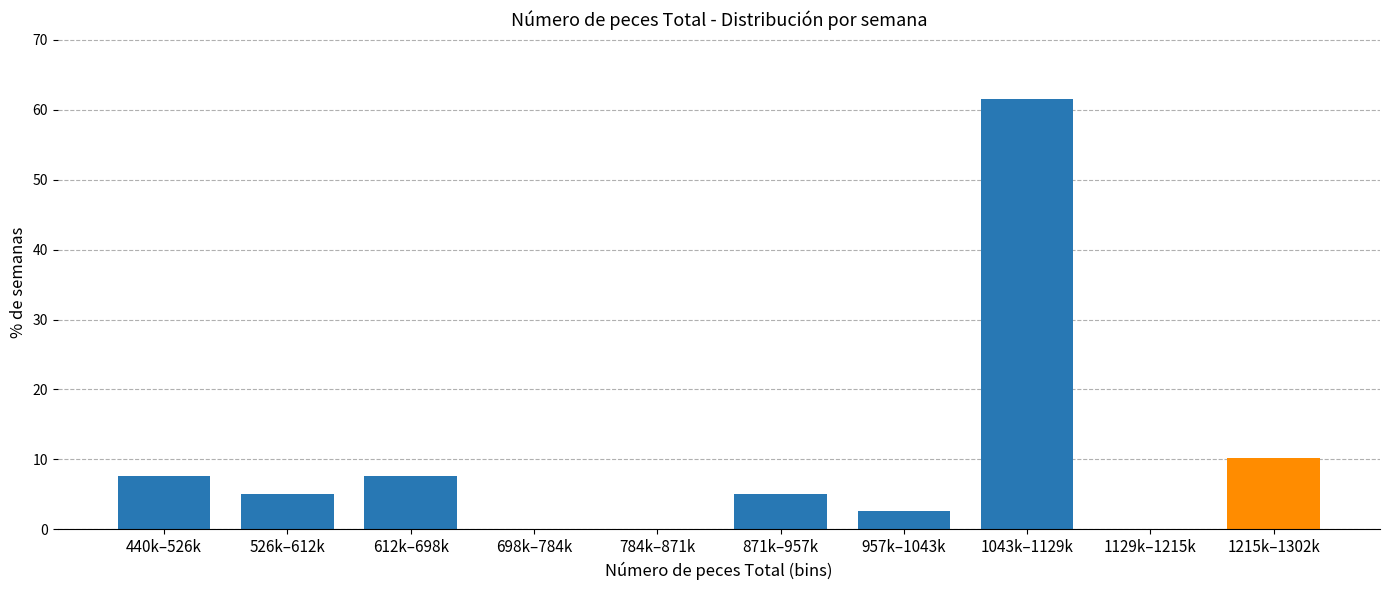

Reading left to right, what are all the values shown in this chart?

440k–526k=7.7	526k–612k=5.1	612k–698k=7.7	698k–784k=0.0	784k–871k=0.0	871k–957k=5.1	957k–1043k=2.6	1043k–1129k=61.5	1129k–1215k=0.0	1215k–1302k=10.3